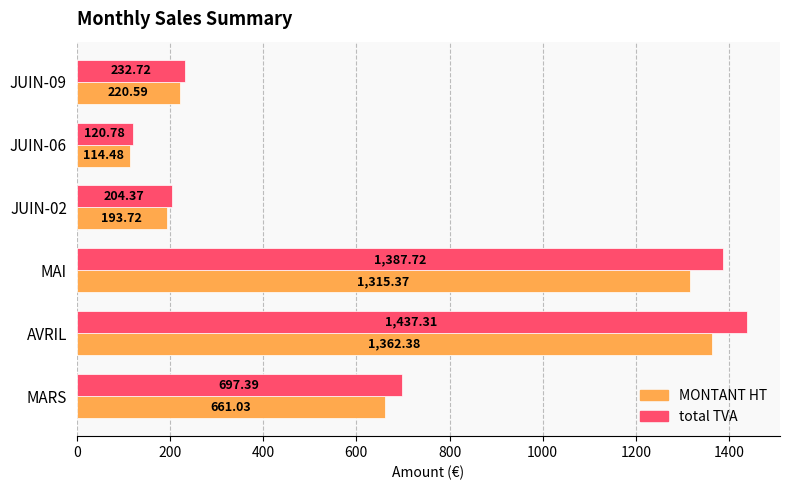

What is the average value of the MONTANT HT series?

644.6